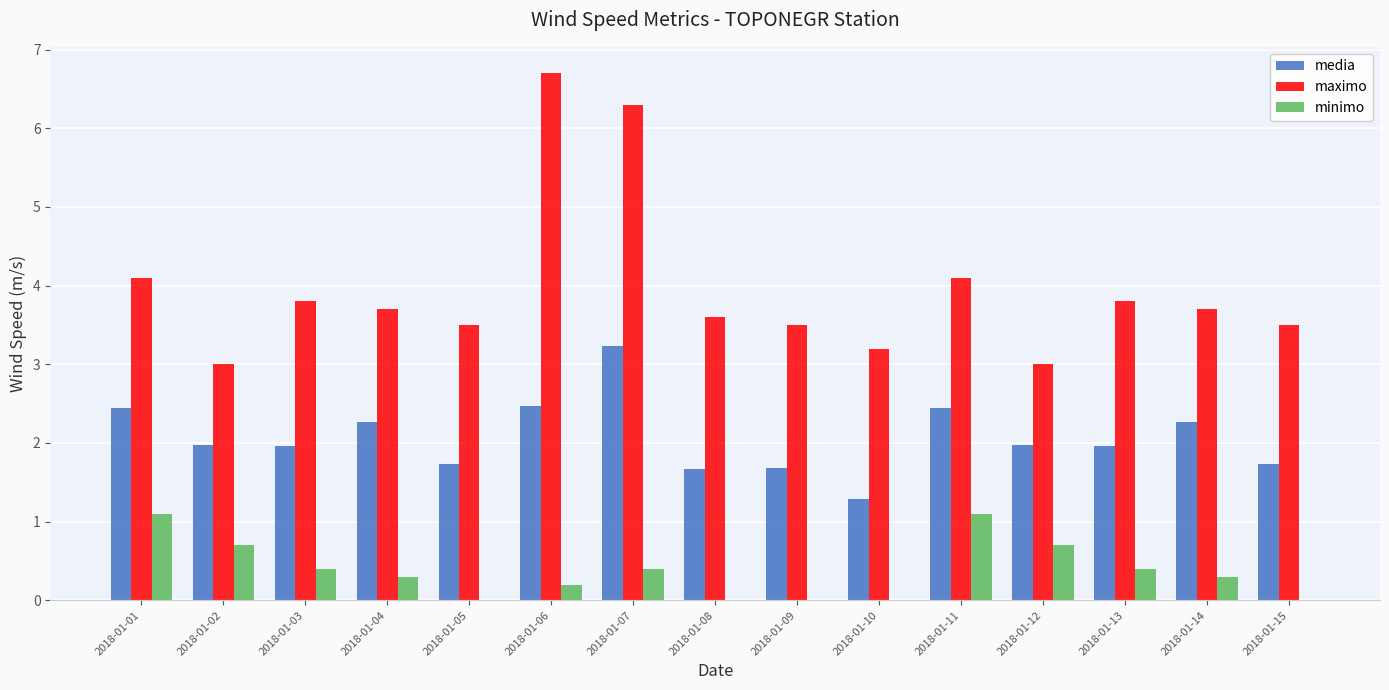

Between 2018-01-06 and 2018-01-11, which series saw the biggest shift?

maximo